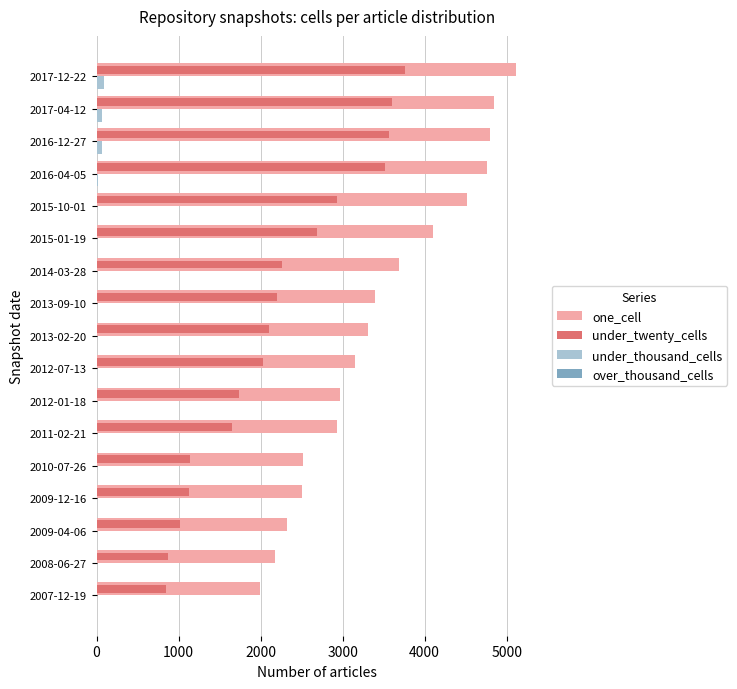

The value of under_twenty_cells at 2012-01-18 is 1732. True or false?

True